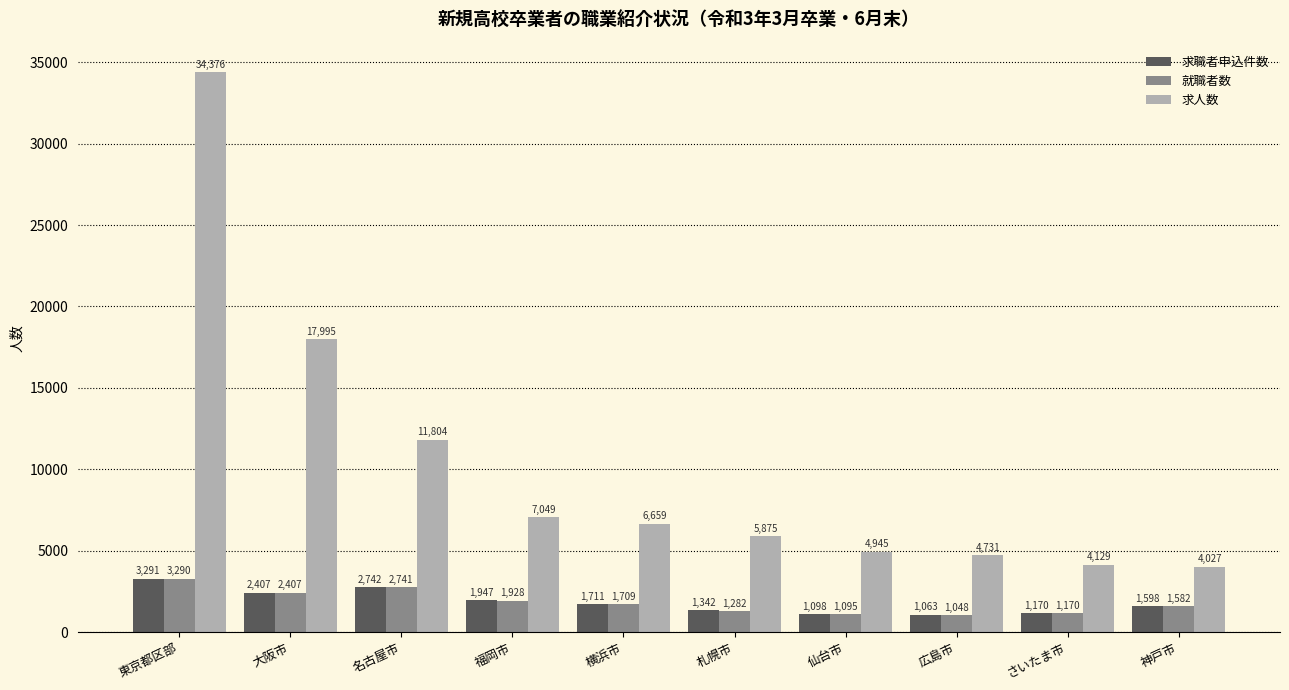

Is the value of 求人数 at 広島市 greater than the value of 就職者数 at 横浜市?

Yes